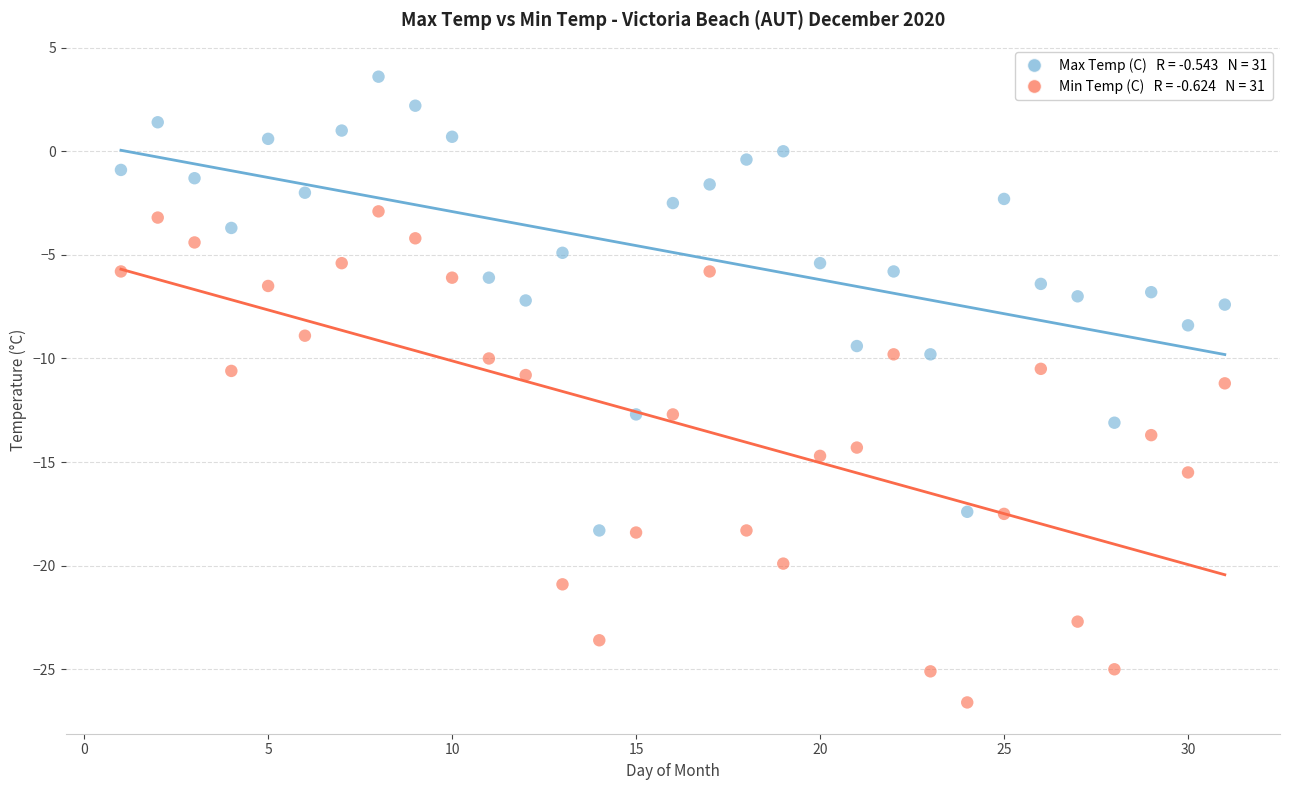

Across all data points, what is the range of Y values (max minus min)?

30.2